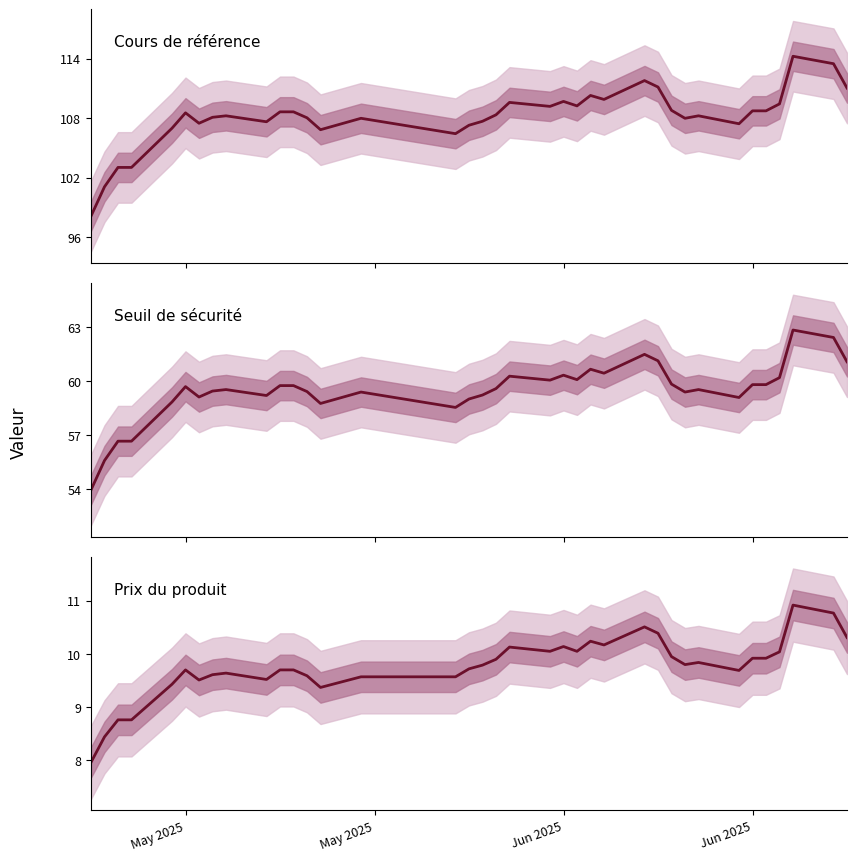

What is the total value across all series at 5?

178.0